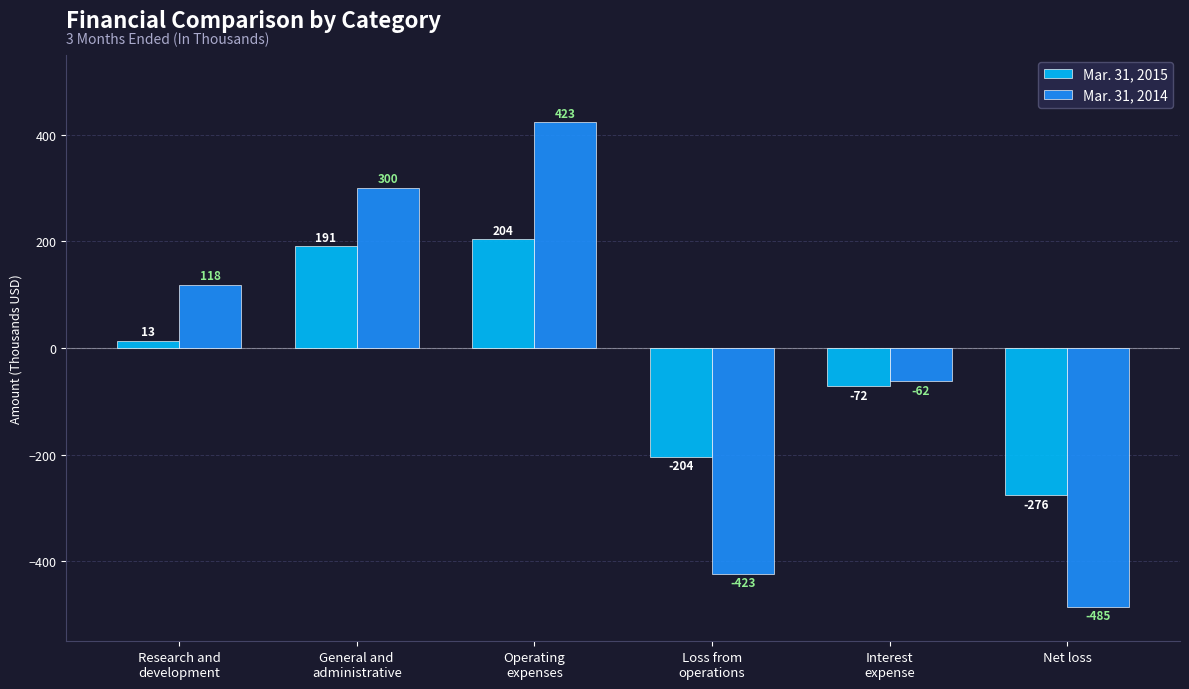

Reading left to right, what are all the values shown in this chart?

Mar. 31, 2015: Research and
development=13	General and
administrative=191	Operating
expenses=204	Loss from
operations=-204	Interest
expense=-72	Net loss=-276
Mar. 31, 2014: Research and
development=118	General and
administrative=300	Operating
expenses=423	Loss from
operations=-423	Interest
expense=-62	Net loss=-485